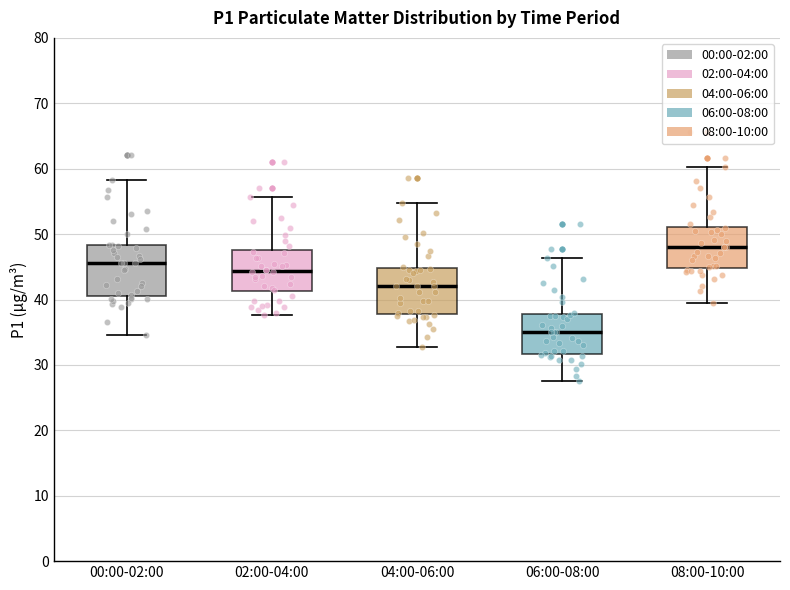

Reading left to right, read every box against the y-axis: the position of its median line, the range the box covers, and the ends of its whiskers. The values are not printed on the chart, so give them approximately, as read against the axis.

00:00-02:00: median 46, box 41 to 48, whiskers 35 to 58
02:00-04:00: median 44, box 41 to 48, whiskers 38 to 56
04:00-06:00: median 42, box 38 to 45, whiskers 33 to 55
06:00-08:00: median 35, box 32 to 38, whiskers 28 to 46
08:00-10:00: median 48, box 45 to 51, whiskers 40 to 60